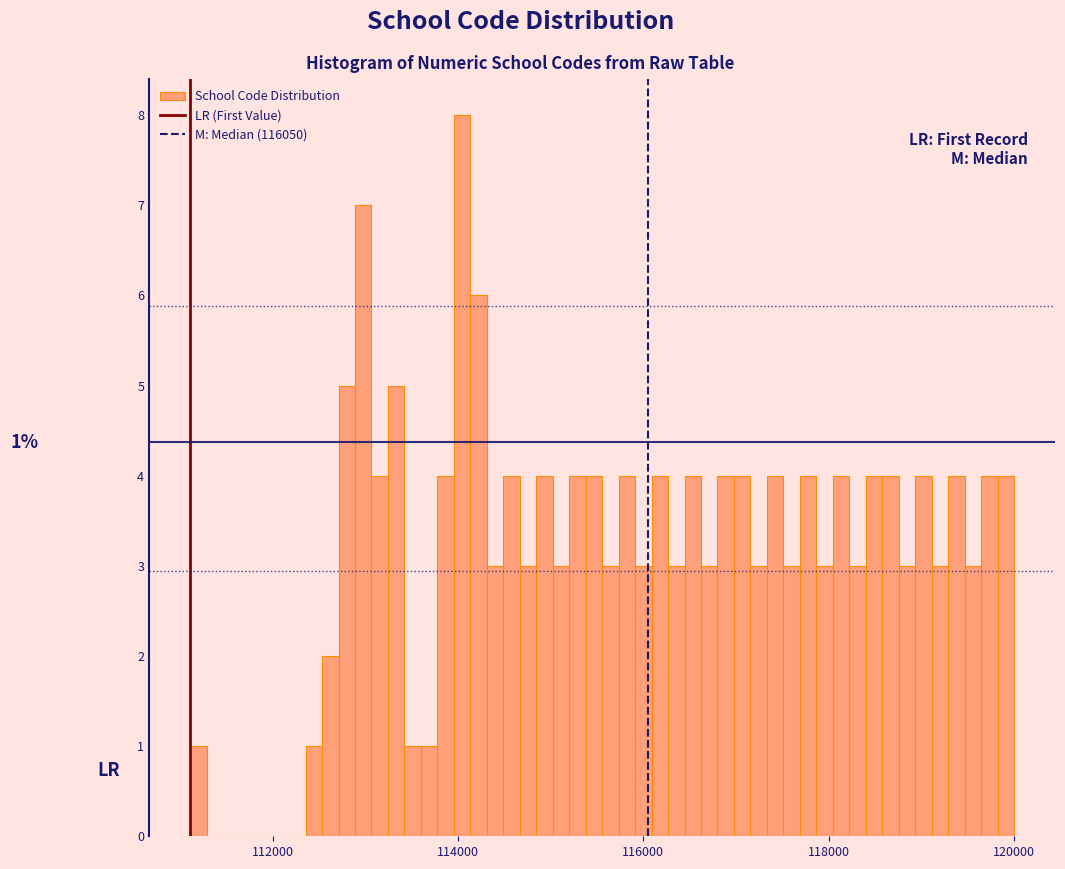

Read against the x-axis, roughly where is the centre of the tallest bar?

114000